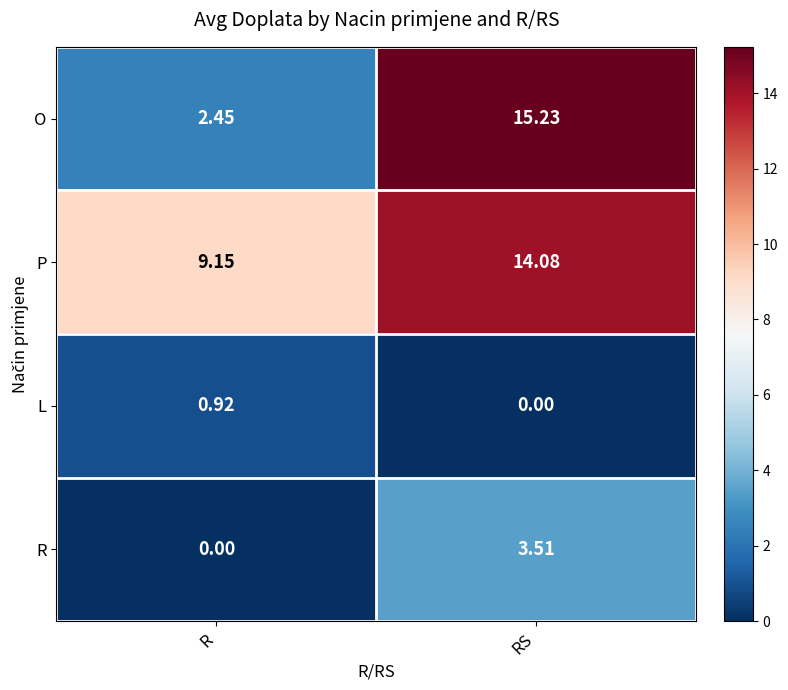

Rank the series by their maximum value, from lowest to highest.

L, R, P, O